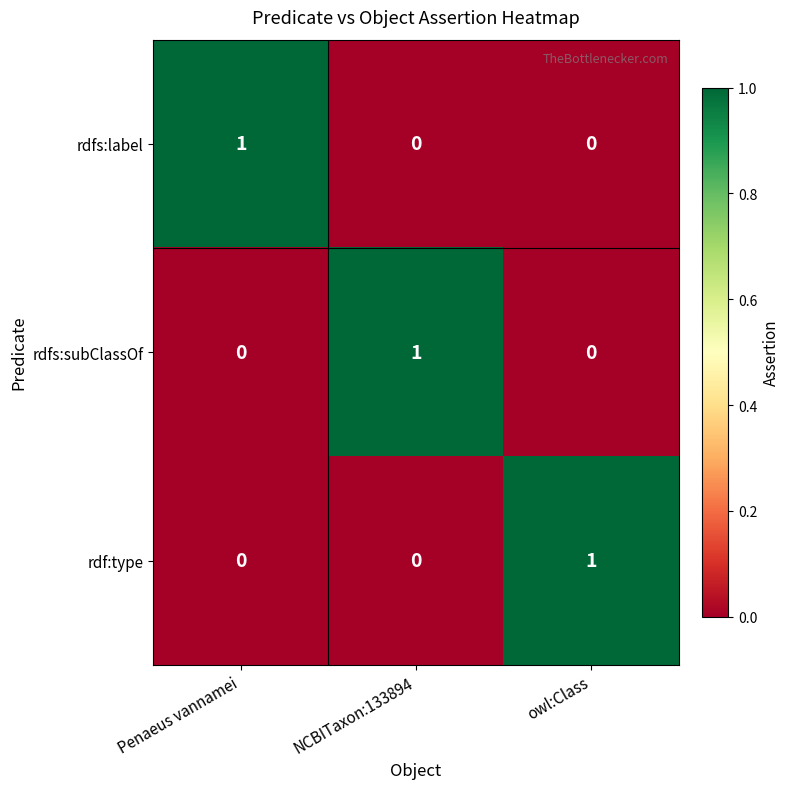

At how many categories does at least one series exceed 0?

3